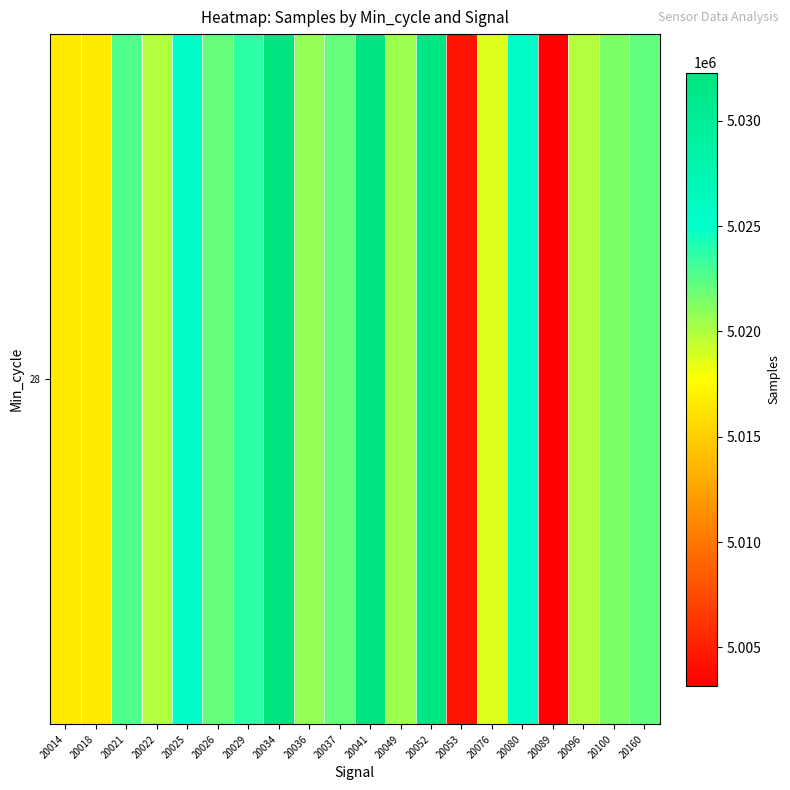

Read the value at 20089, to the nearest 100.

5003200